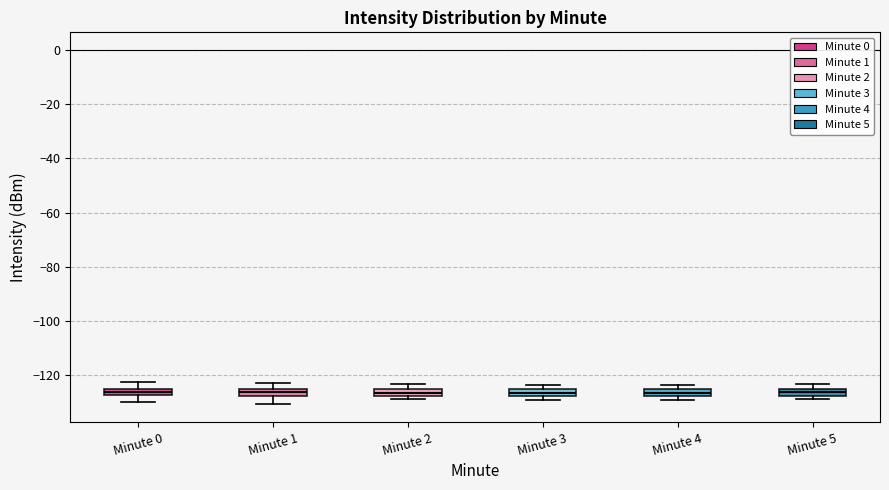

Where does the lower whisker of the box for Minute 1 end on the y-axis? The values are not printed on the chart, so give them approximately, as read against the axis.

-130